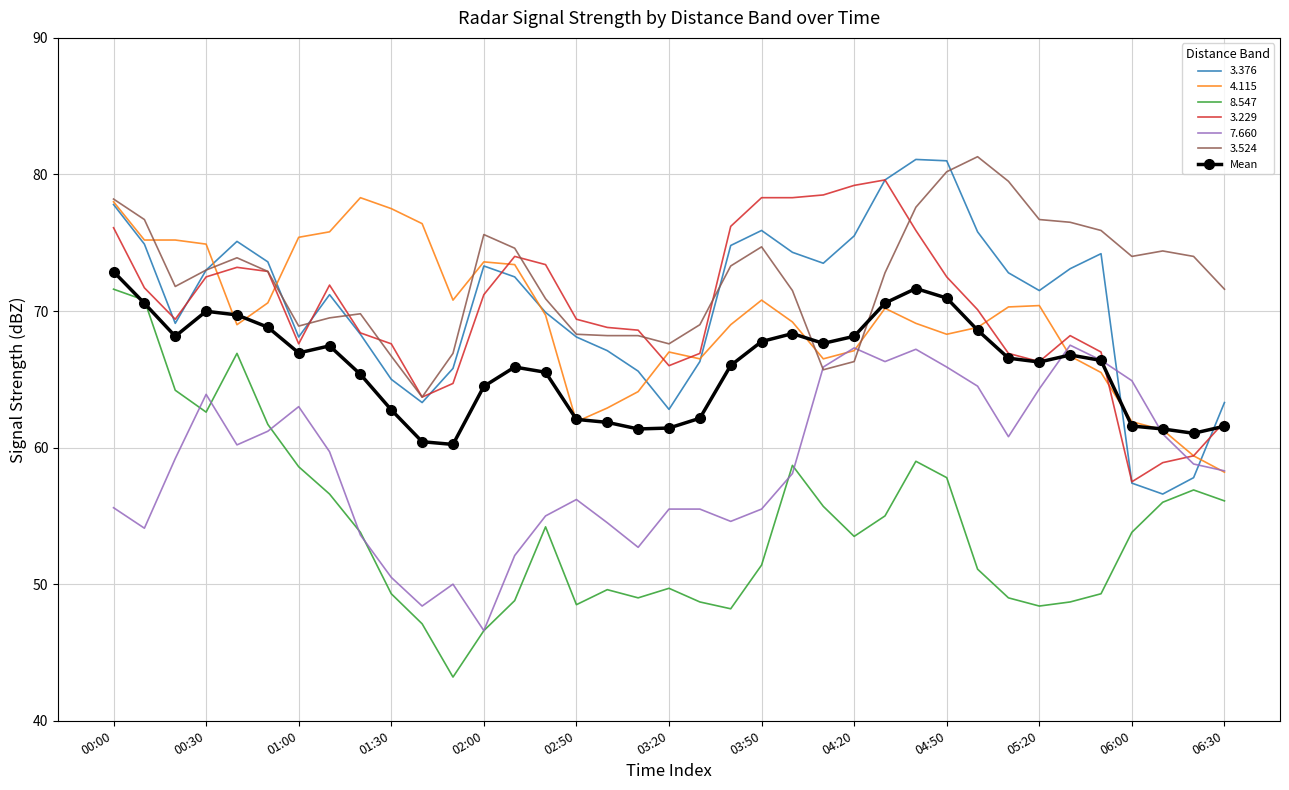

What is the smallest value displayed?

43.2